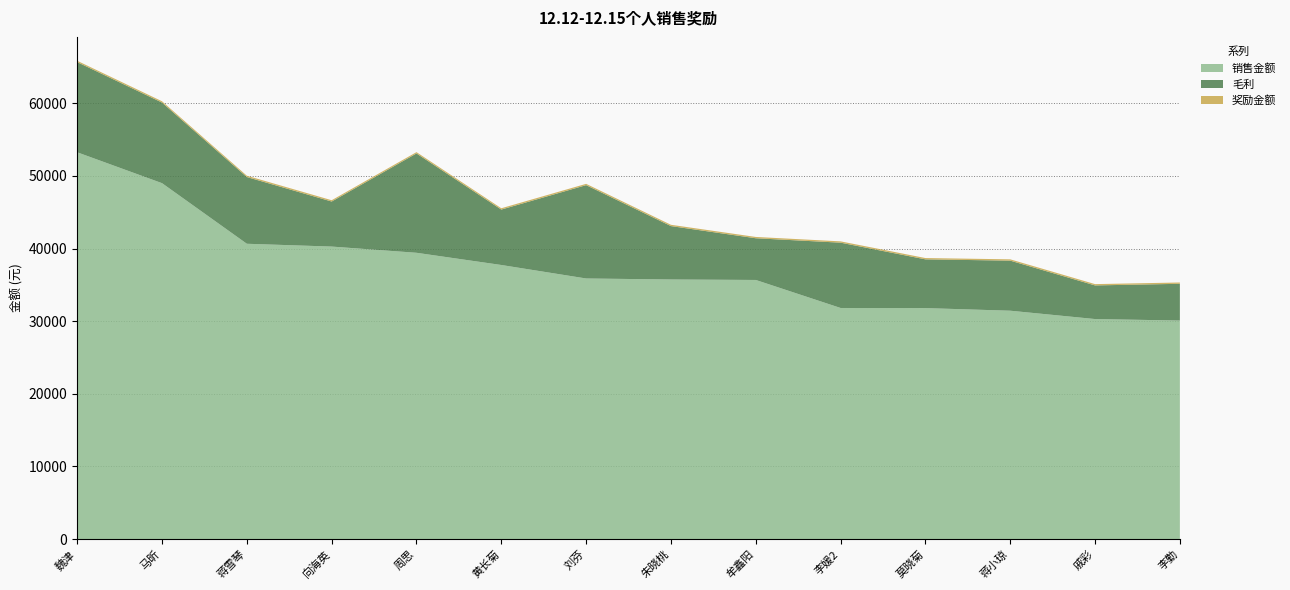

Reading right to left, transcribe all the data shown in this chart.

销售金额: 30088.6	30295.0	31443.5	31803.3	31819.9	35678.2	35743.9	35882.0	37740.2	39421.4	40277.1	40662.6	49007.2	53260.7
毛利: 5062.9	4632.4	6896.8	6713.7	8995.5	5745.7	7354.3	12855.9	7633.6	13682.4	6204.0	9191.8	11100.4	12420.9
奖励金额: 180.0	180.0	180.0	180.0	180.0	180.0	180.0	180.0	180.0	180.0	180.0	180.0	180.0	180.0